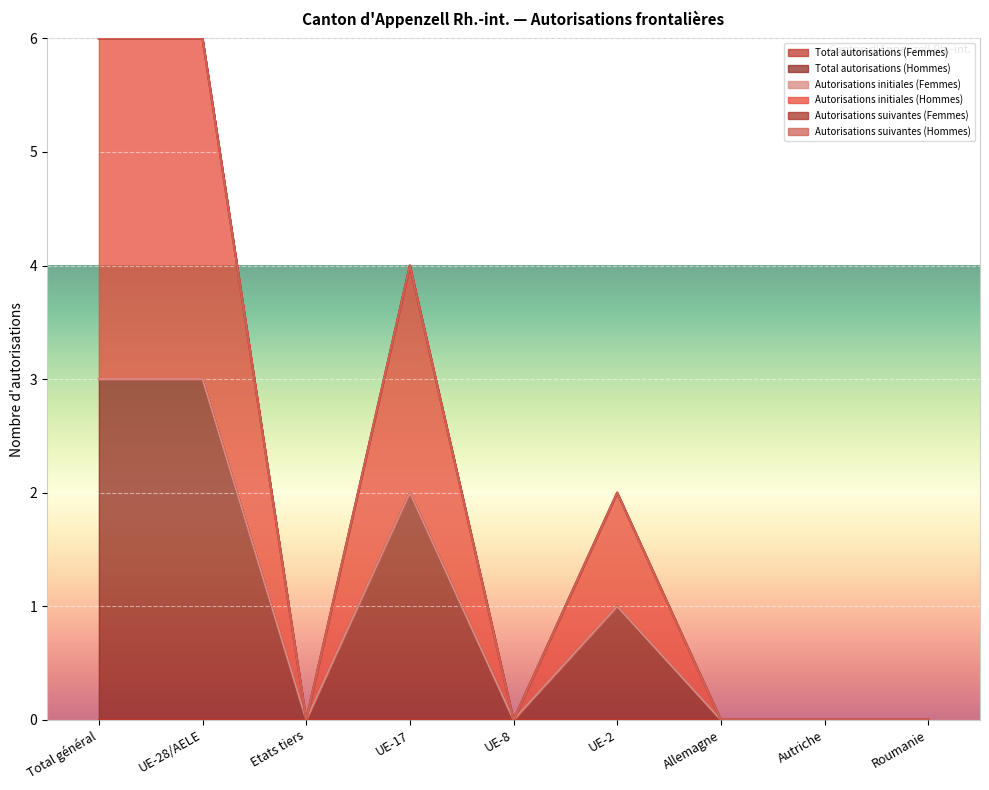

True or false: Autorisations suivantes (Hommes) and Total autorisations (Femmes) cross at least once.

False